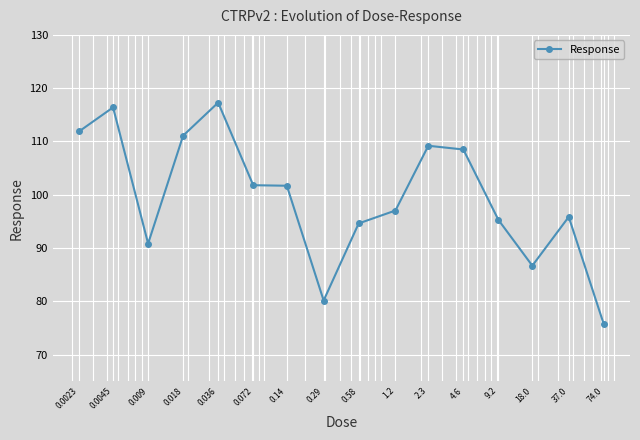

What is the maximum value shown in the chart?

117.3